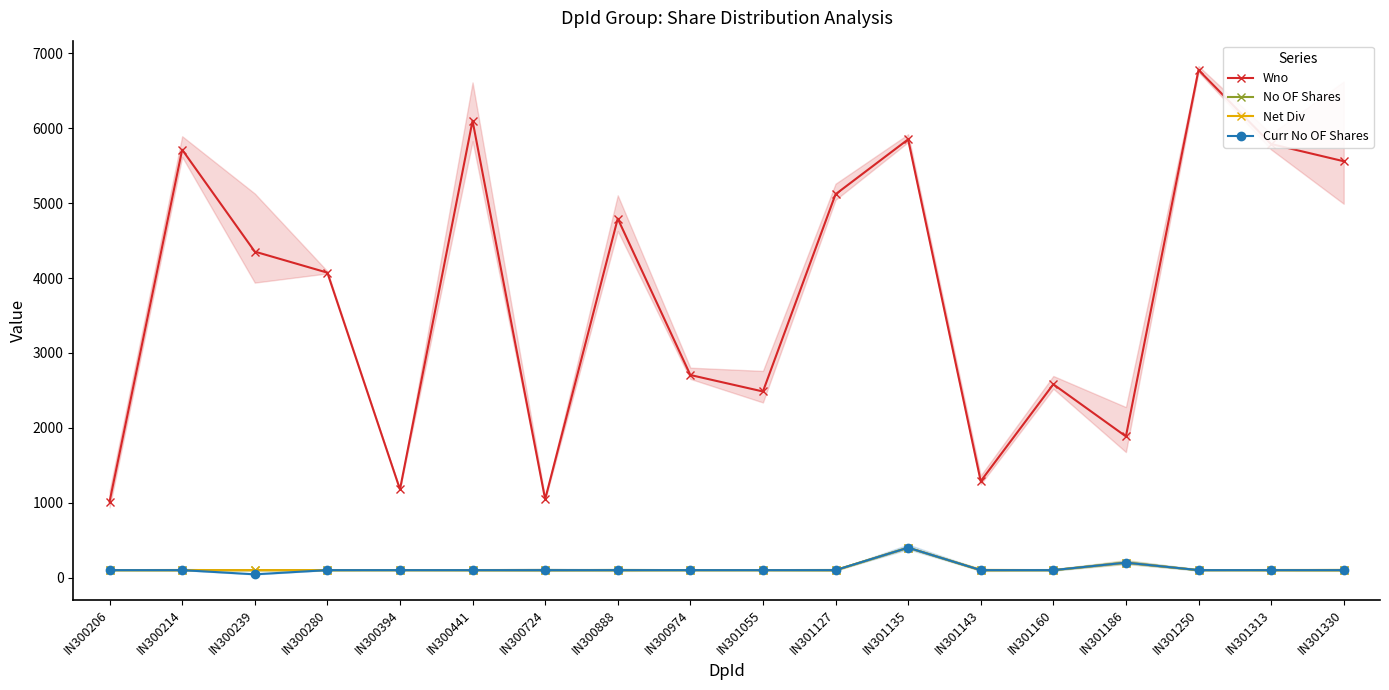

Is it true that Wno equals 2486 at IN301055?

True